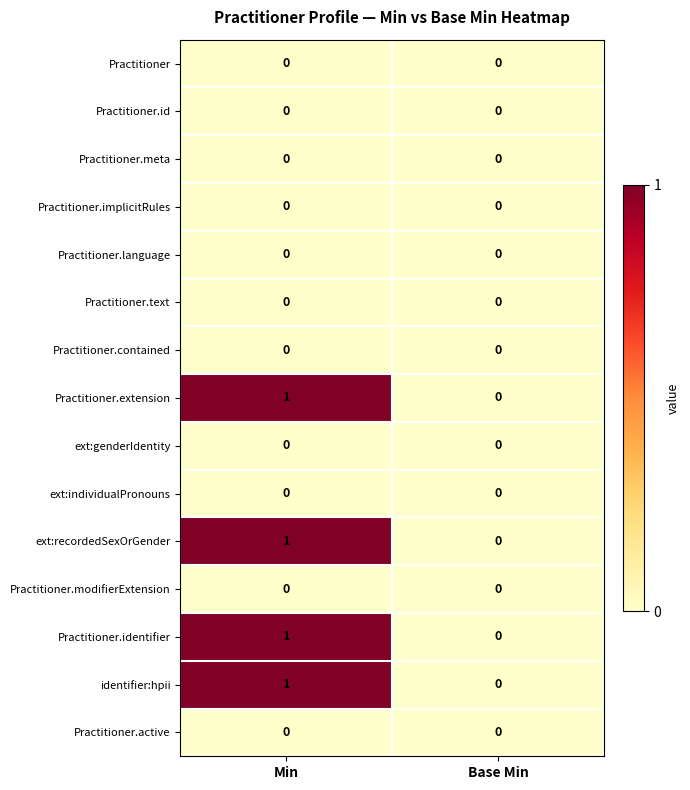

How many data points does each series have?

2